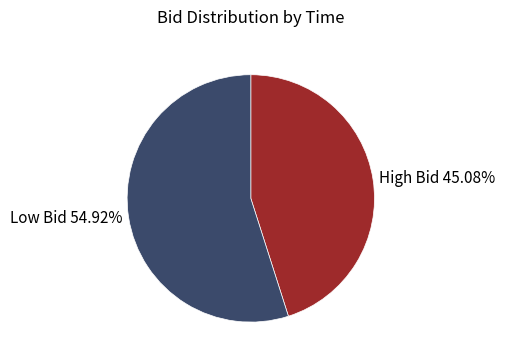

How many segments does this pie chart have?

2